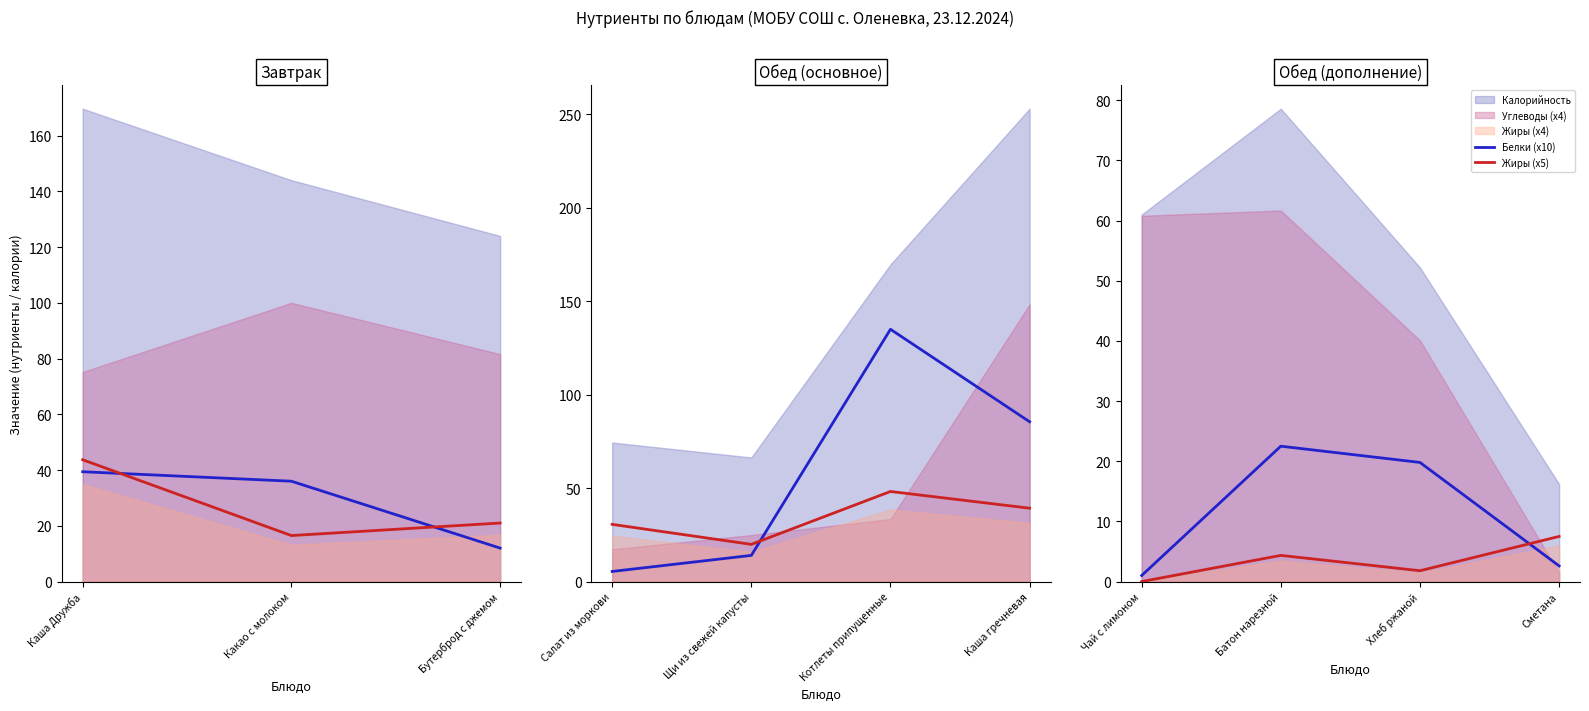

The Белки (x10) series shows 2.6 at Сметана. True or false?

True